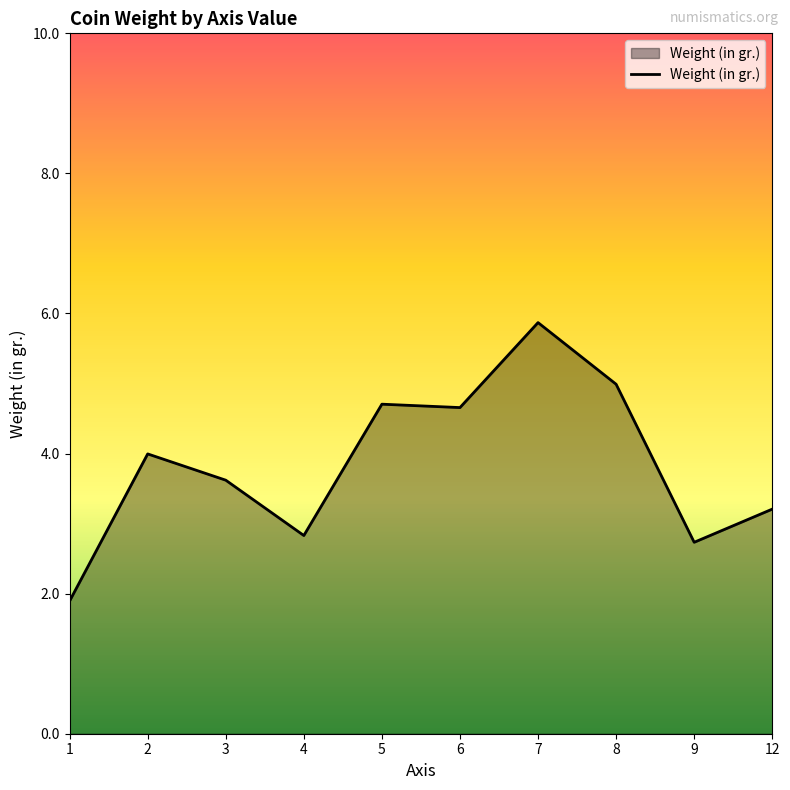

Which has a higher value, 6 or 8?

8